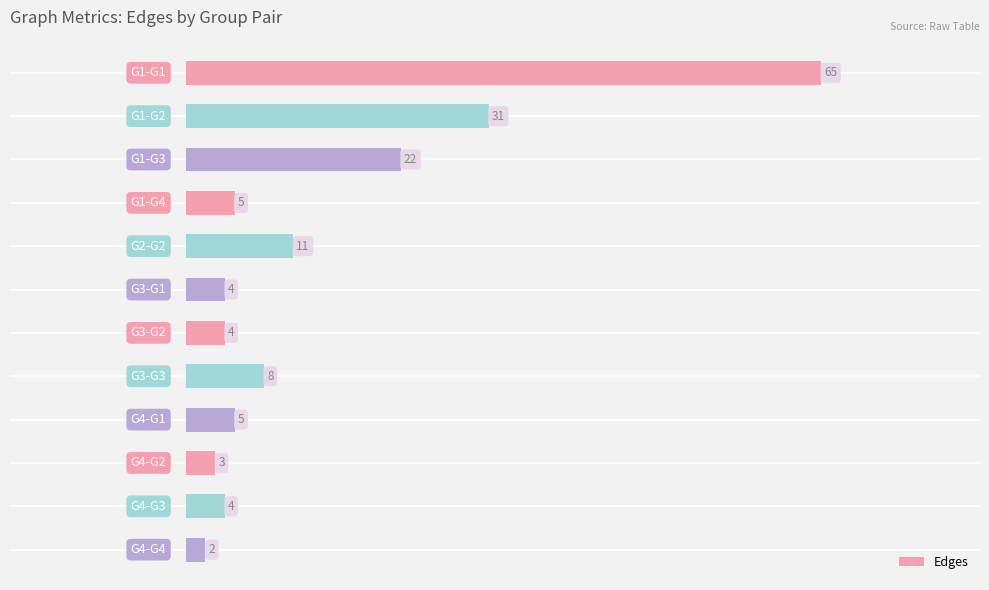

What is the value of the 1st bar from the top?

65